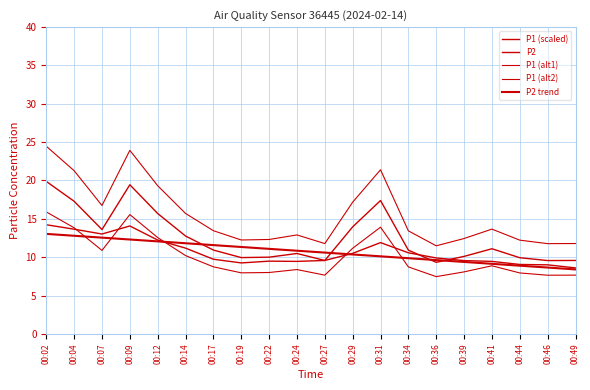

What is the sum of the P2 values at 00:09 and 00:39?

23.6